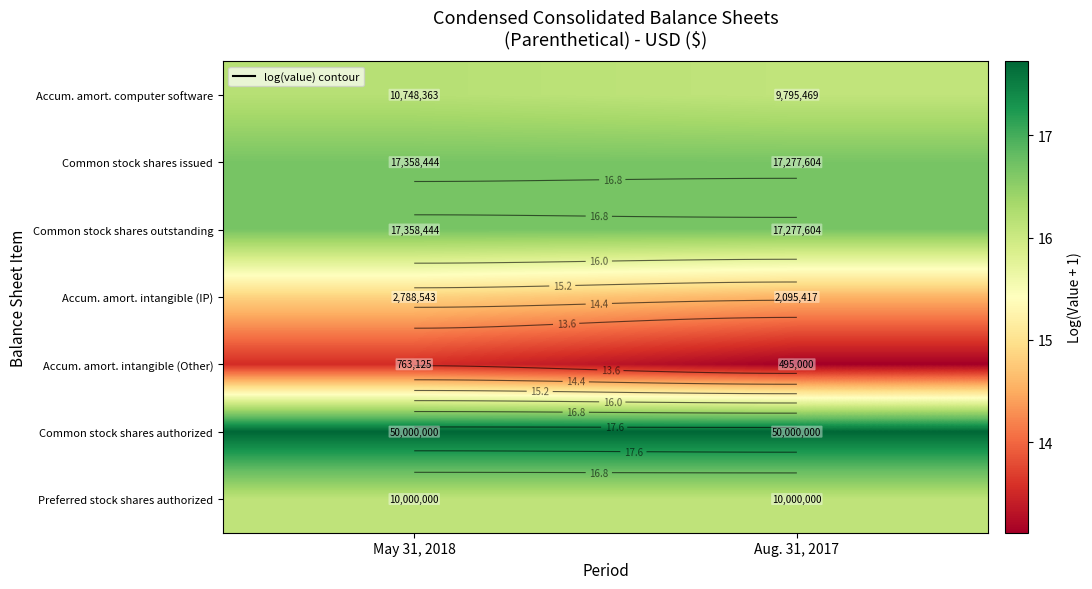

At which category is the sum across all series the highest?

May 31, 2018